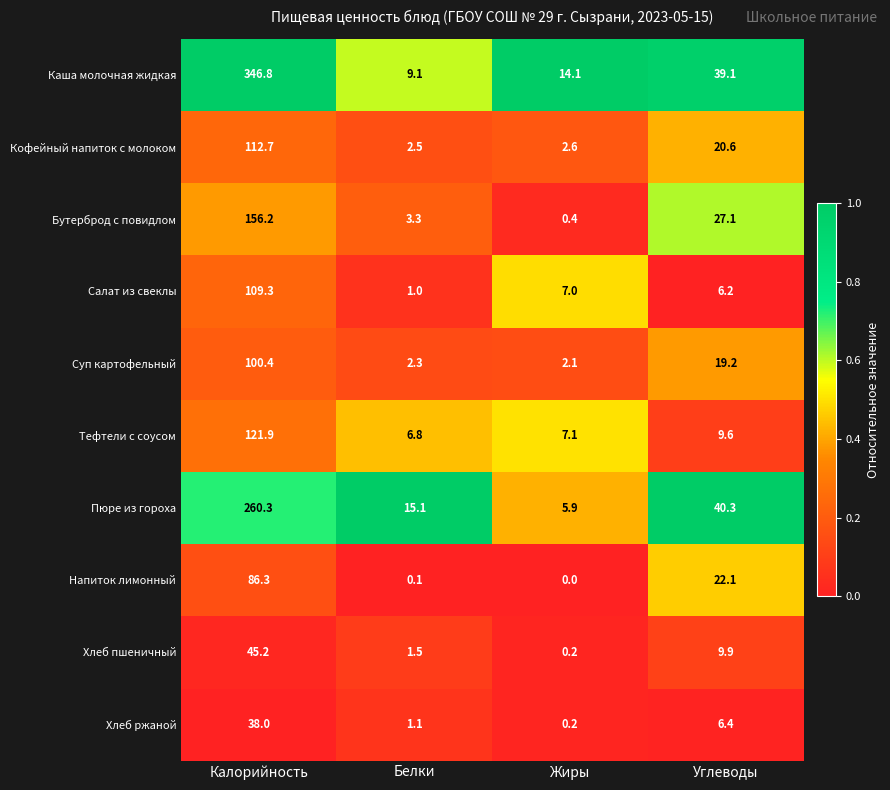

Where does the Тефтели с соусом series first go above 9?

Калорийность